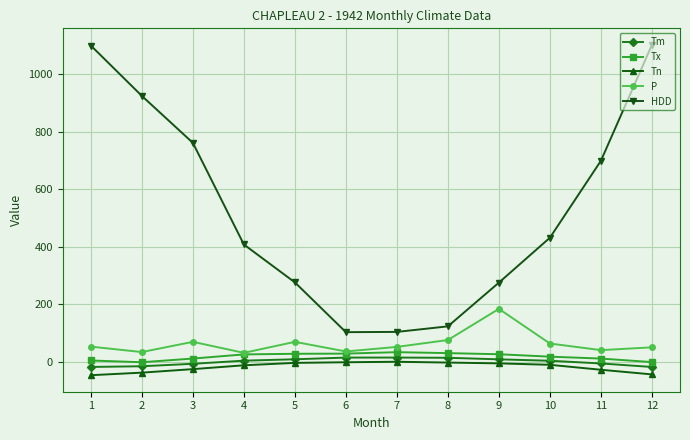

What is the lowest value of the P series?

31.6